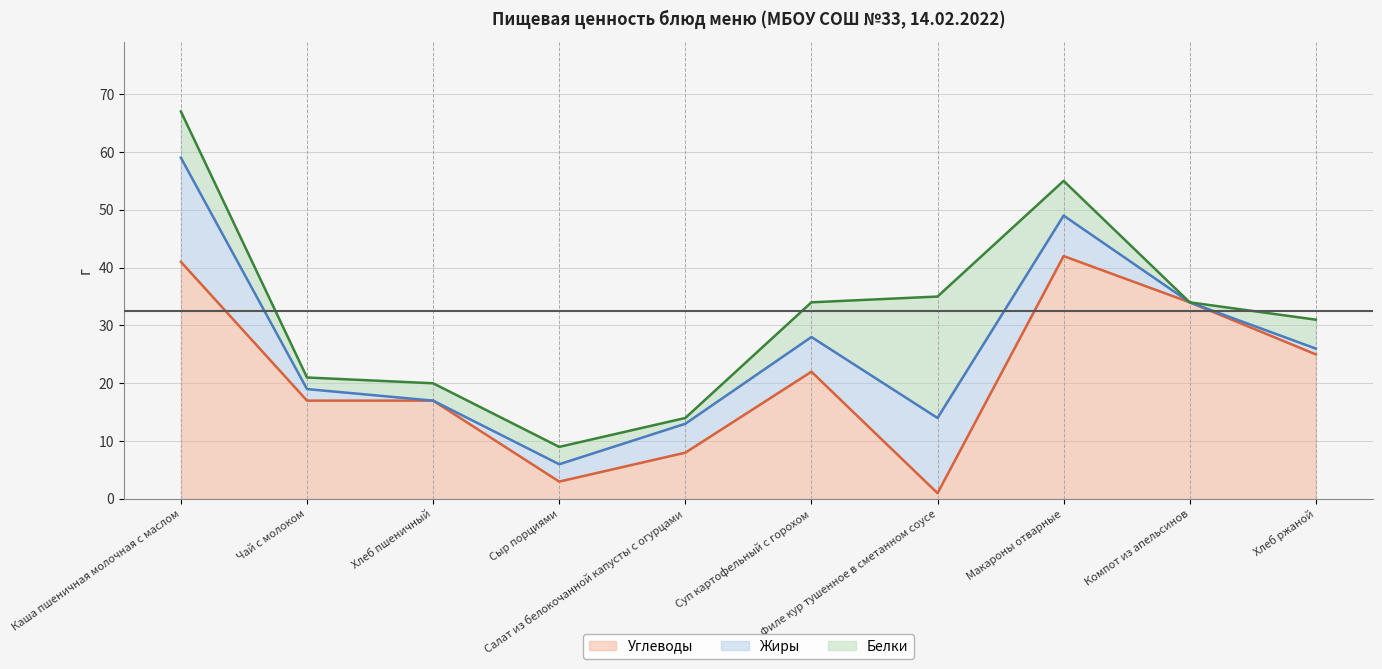

The Углеводы series shows 1 at Филе кур тушенное в сметанном соусе. True or false?

False